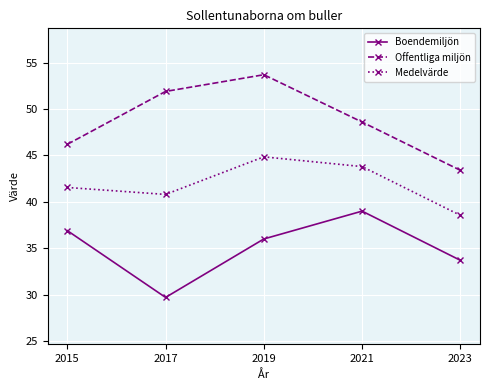

What is the average value of the Offentliga miljön series?

48.8